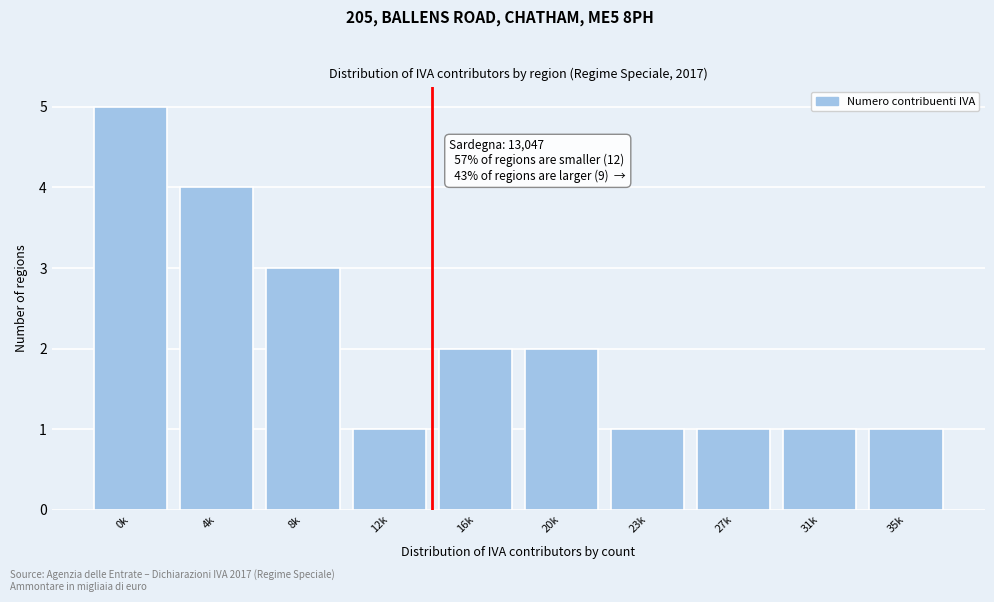

Reading right to left, transcribe all the data shown in this chart.

35k=1	31k=1	27k=1	23k=1	20k=2	16k=2	12k=1	8k=3	4k=4	0k=5